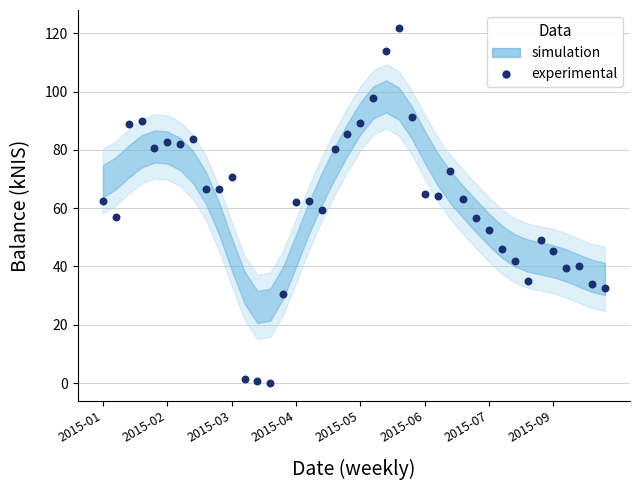

What is the range of Y values (max minus min)?

121.9